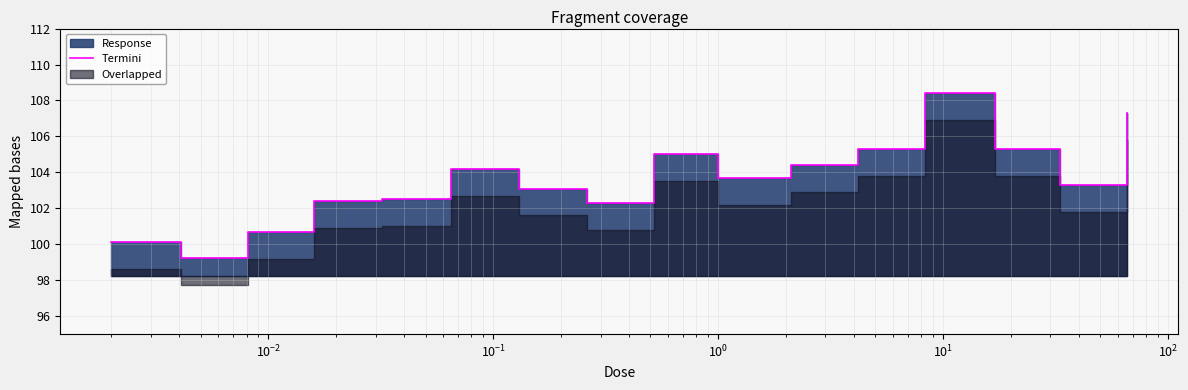

What is the sum of all values?

1657.2